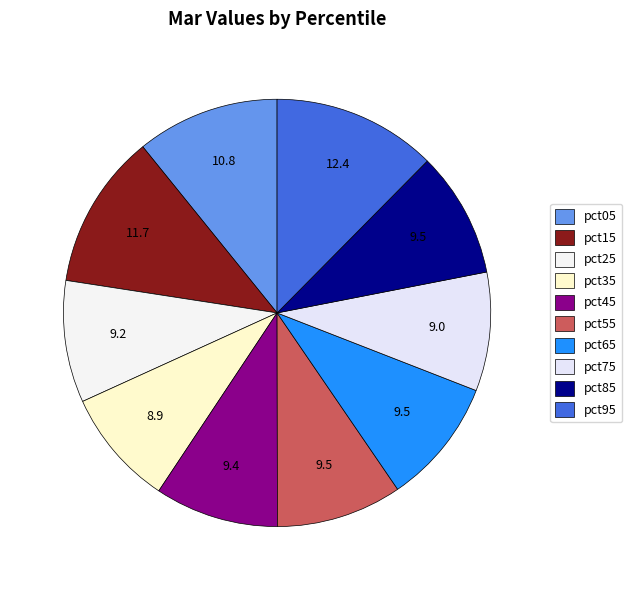

How many segments does this pie chart have?

10